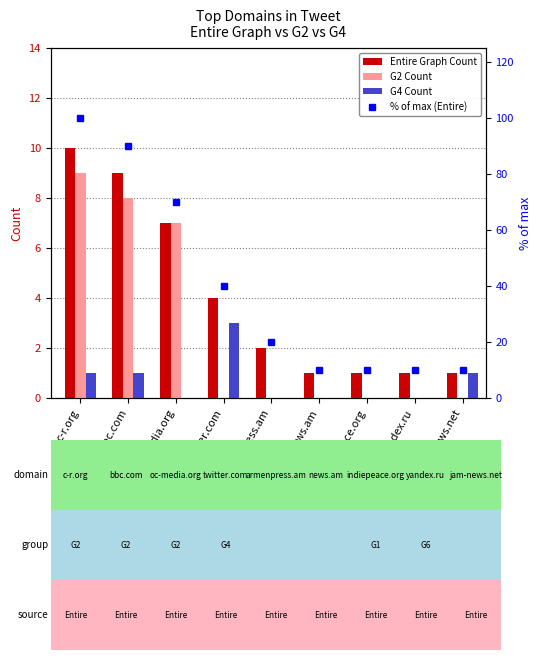

True or false: % of max (Entire) has a value of 10 at news.am.

True